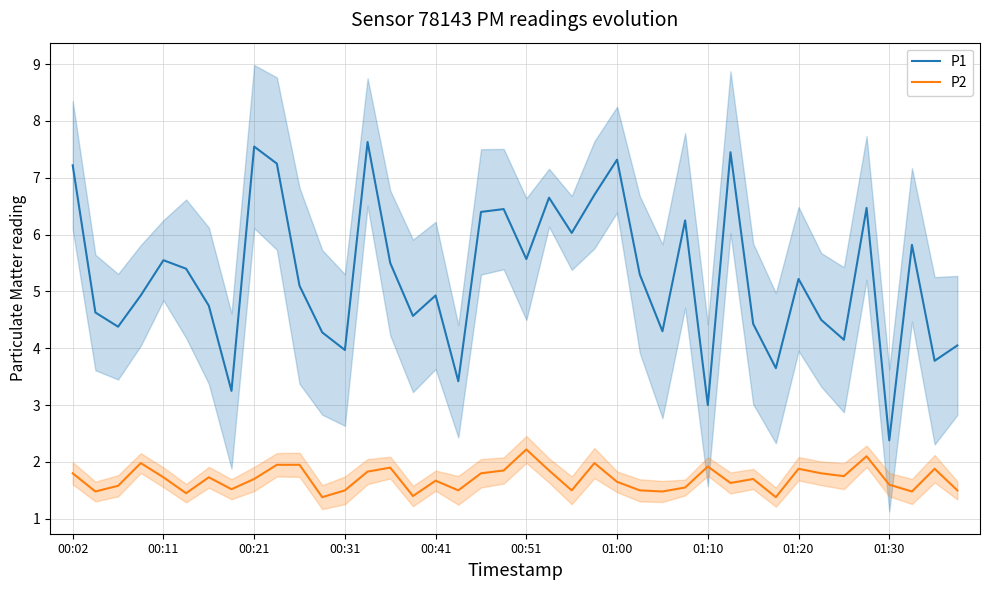

What is the difference between the maximum and minimum values in the P1 series?

5.2